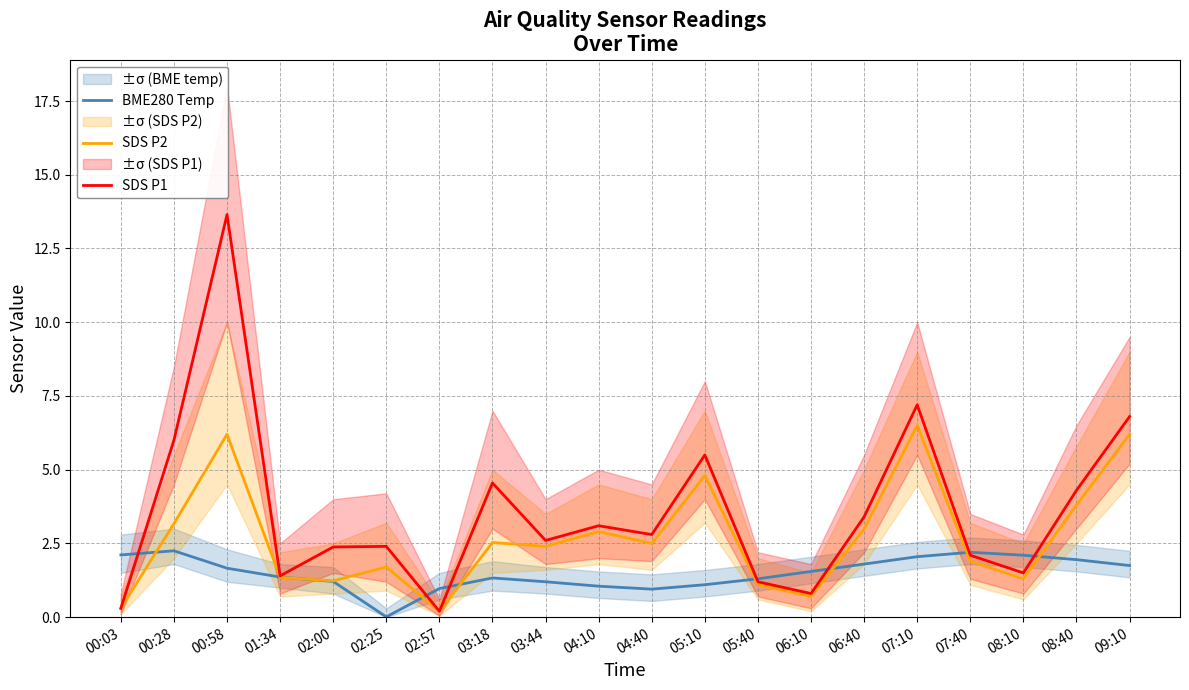

What are all the series names shown in the legend?

BME280 Temp, SDS P2, SDS P1